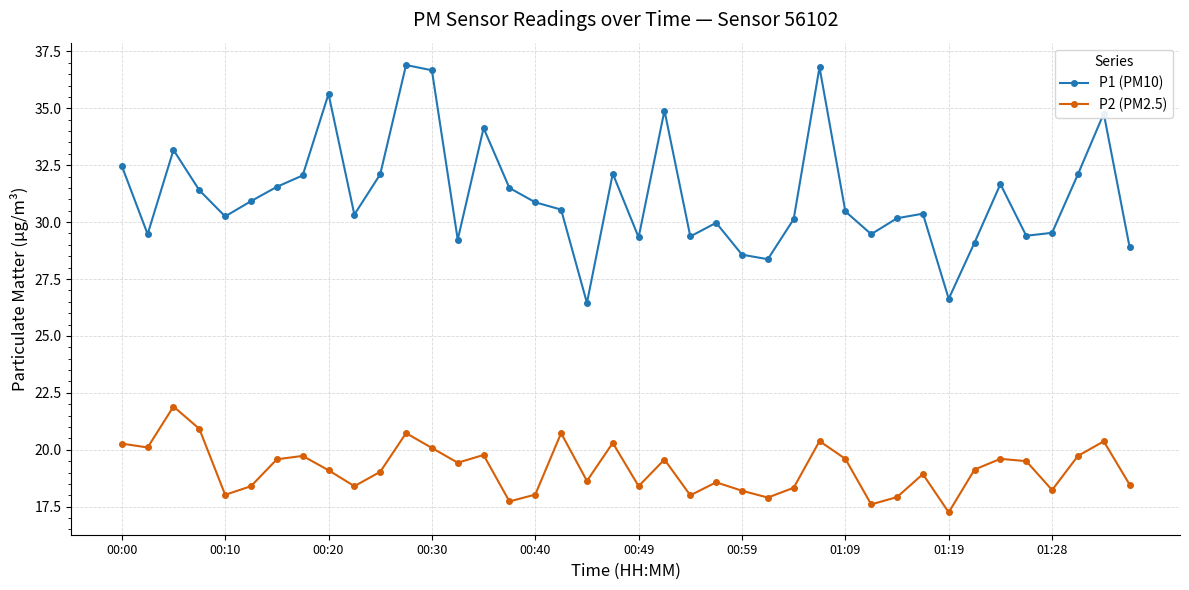

Does the chart have visible grid lines?

Yes